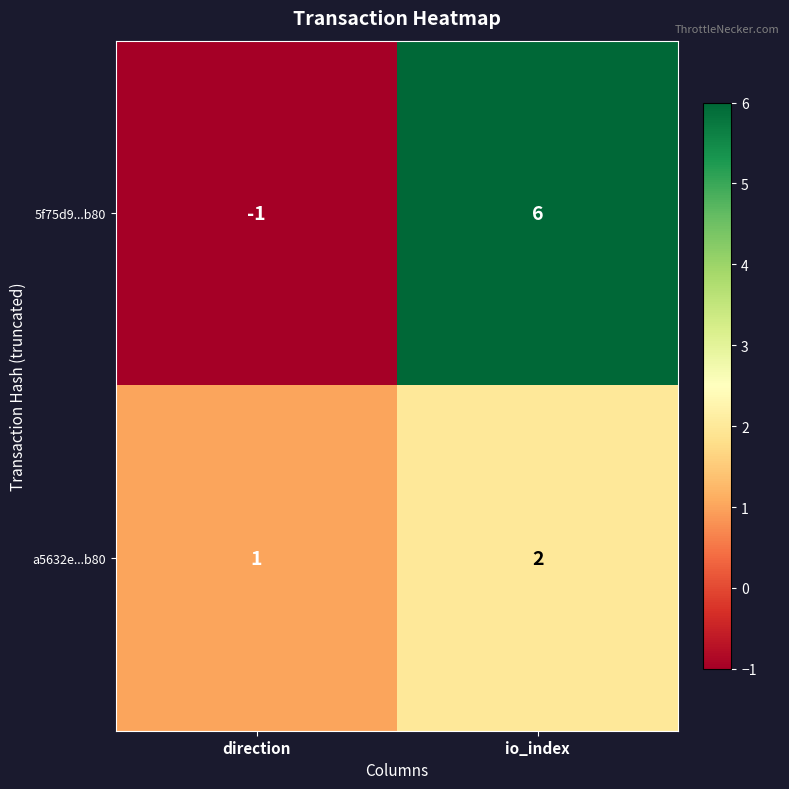

Which series has the widest spread of values?

5f75d9...b80